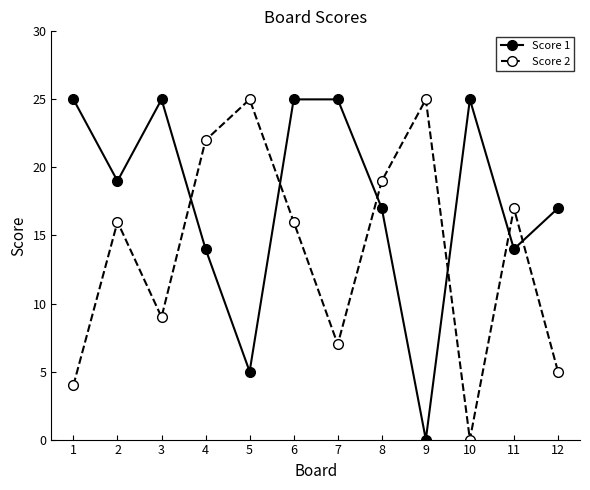

Between 6 and 10, which series saw the biggest shift?

Score 2